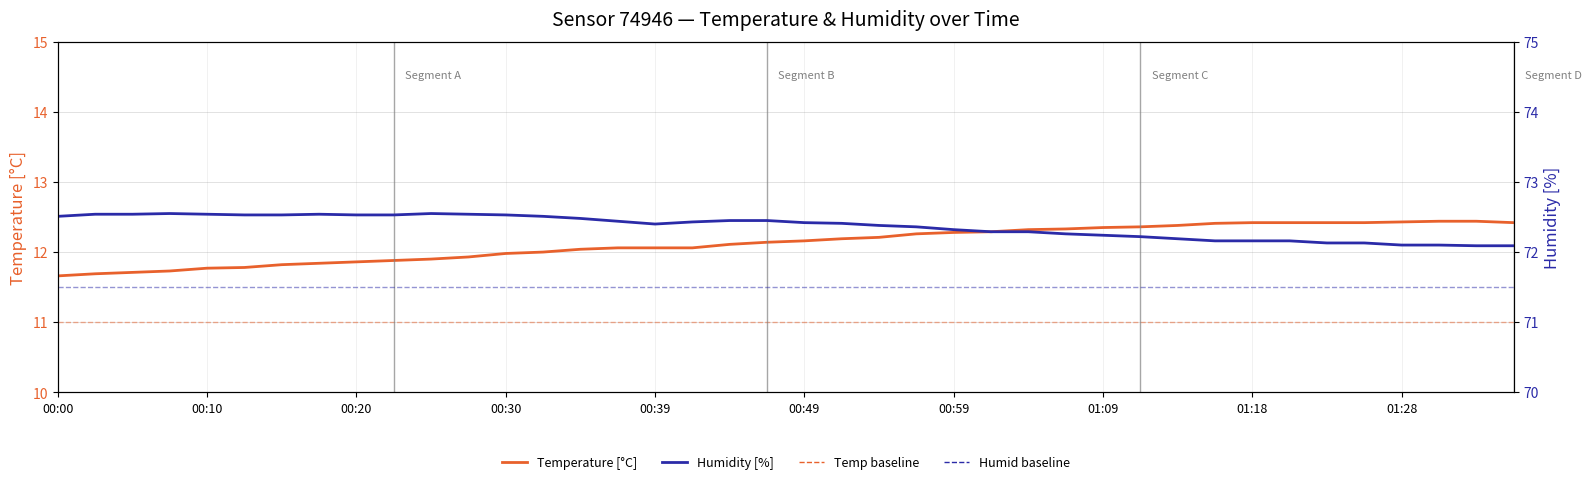

What position from the right is 01:01?

15